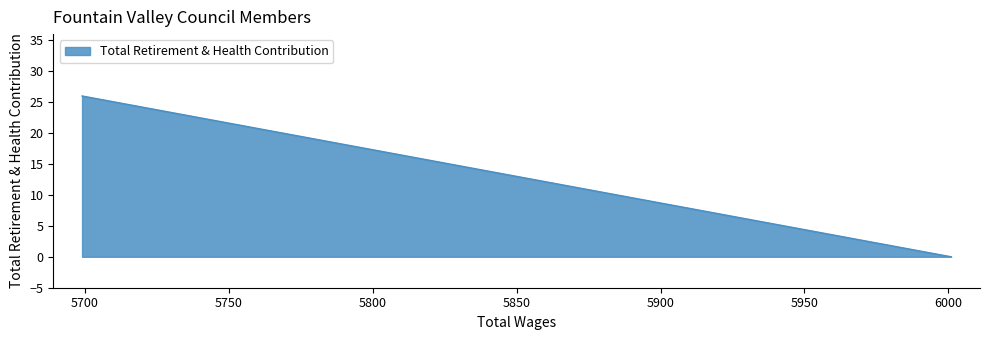

What is the difference between the maximum and second lowest values?

26